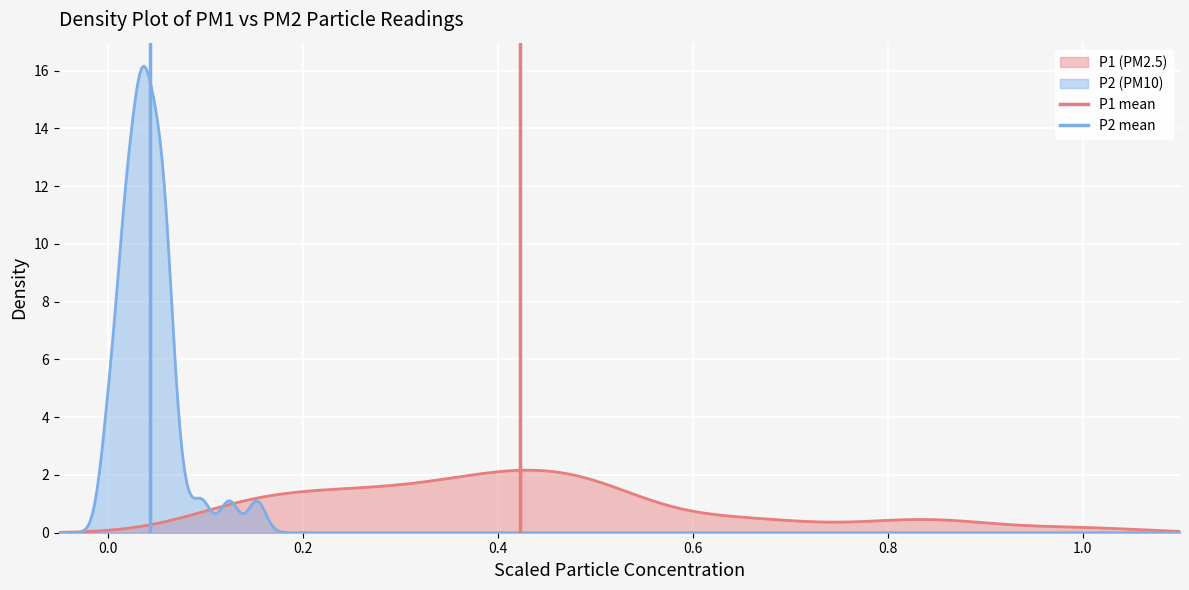

How many data points does each series have?

2